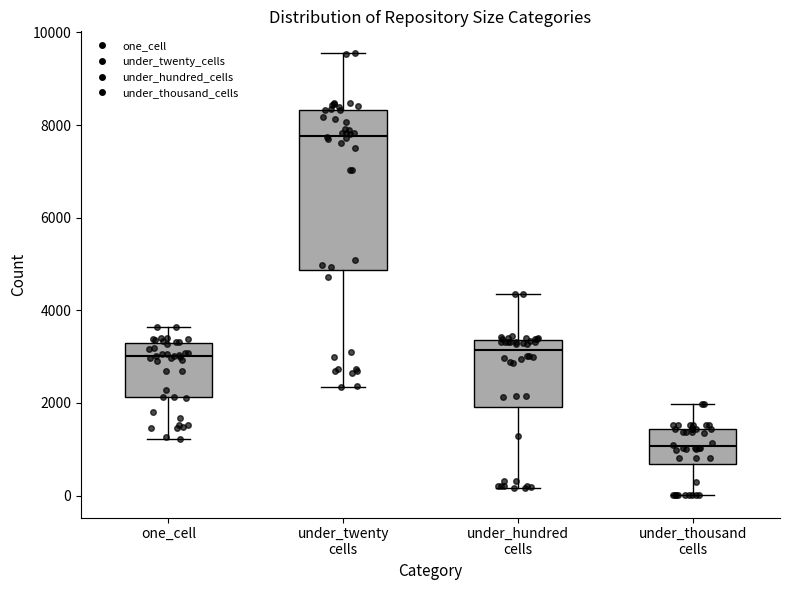

Reading left to right, transcribe this box plot: for each box, give where its median line is, the range the box spans, and where its two whiskers end, as read against the y-axis. The values are not printed on the chart, so give them approximately, as read against the axis.

one_cell: median 3000, box 2200 to 3200, whiskers 1200 to 3600
under_twenty cells: median 7800, box 4800 to 8400, whiskers 2400 to 9600
under_hundred cells: median 3200, box 2000 to 3400, whiskers 200 to 4400
under_thousand cells: median 1000, box 600 to 1400, whiskers 0 to 2000